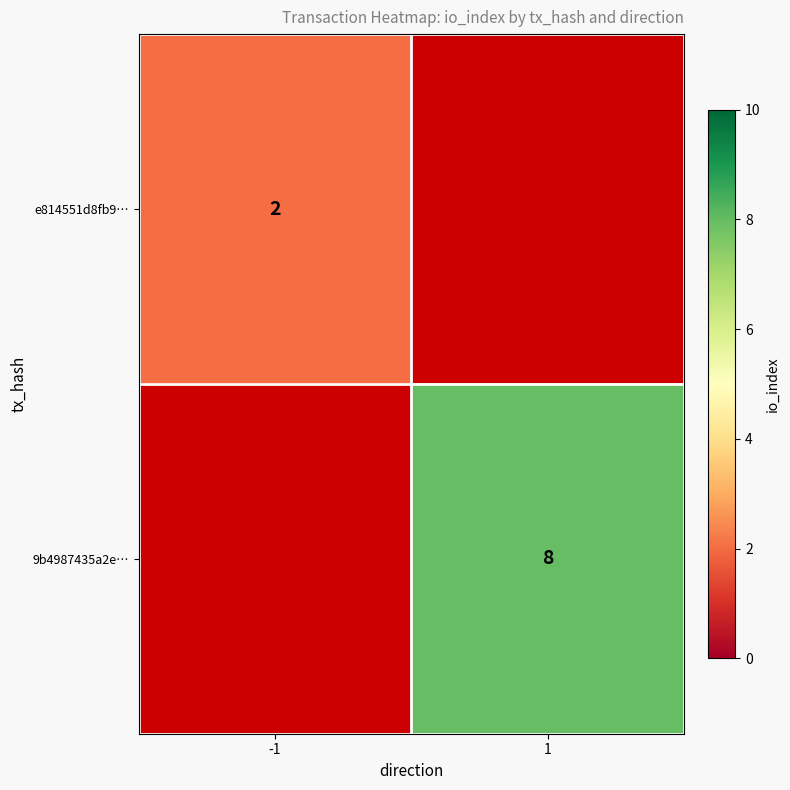

Is the value of 9b4987435a2e… at 1 greater than the value of e814551d8fb9… at -1?

Yes